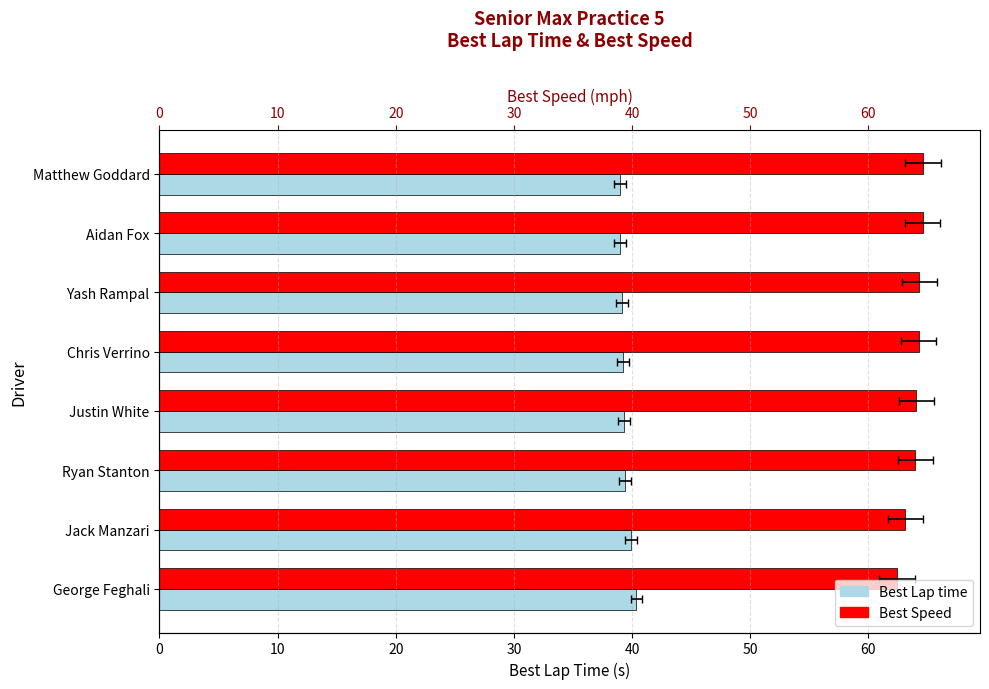

What is the value of the Best Speed bar at the 1st from the left?

64.6